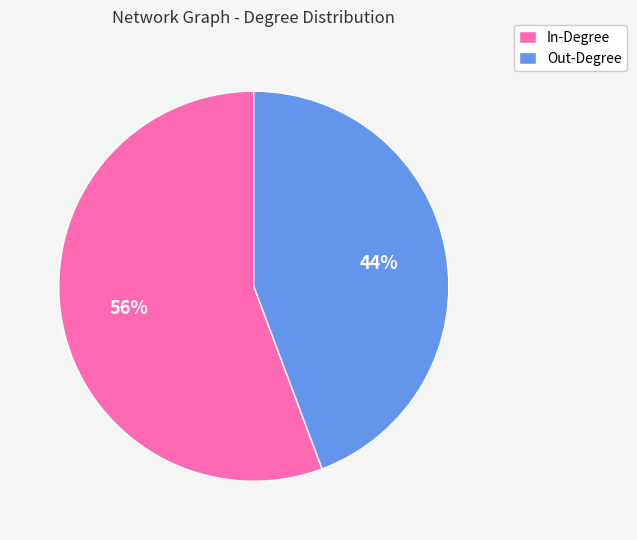

Is the sum of Out-Degree and In-Degree greater than half?

Yes